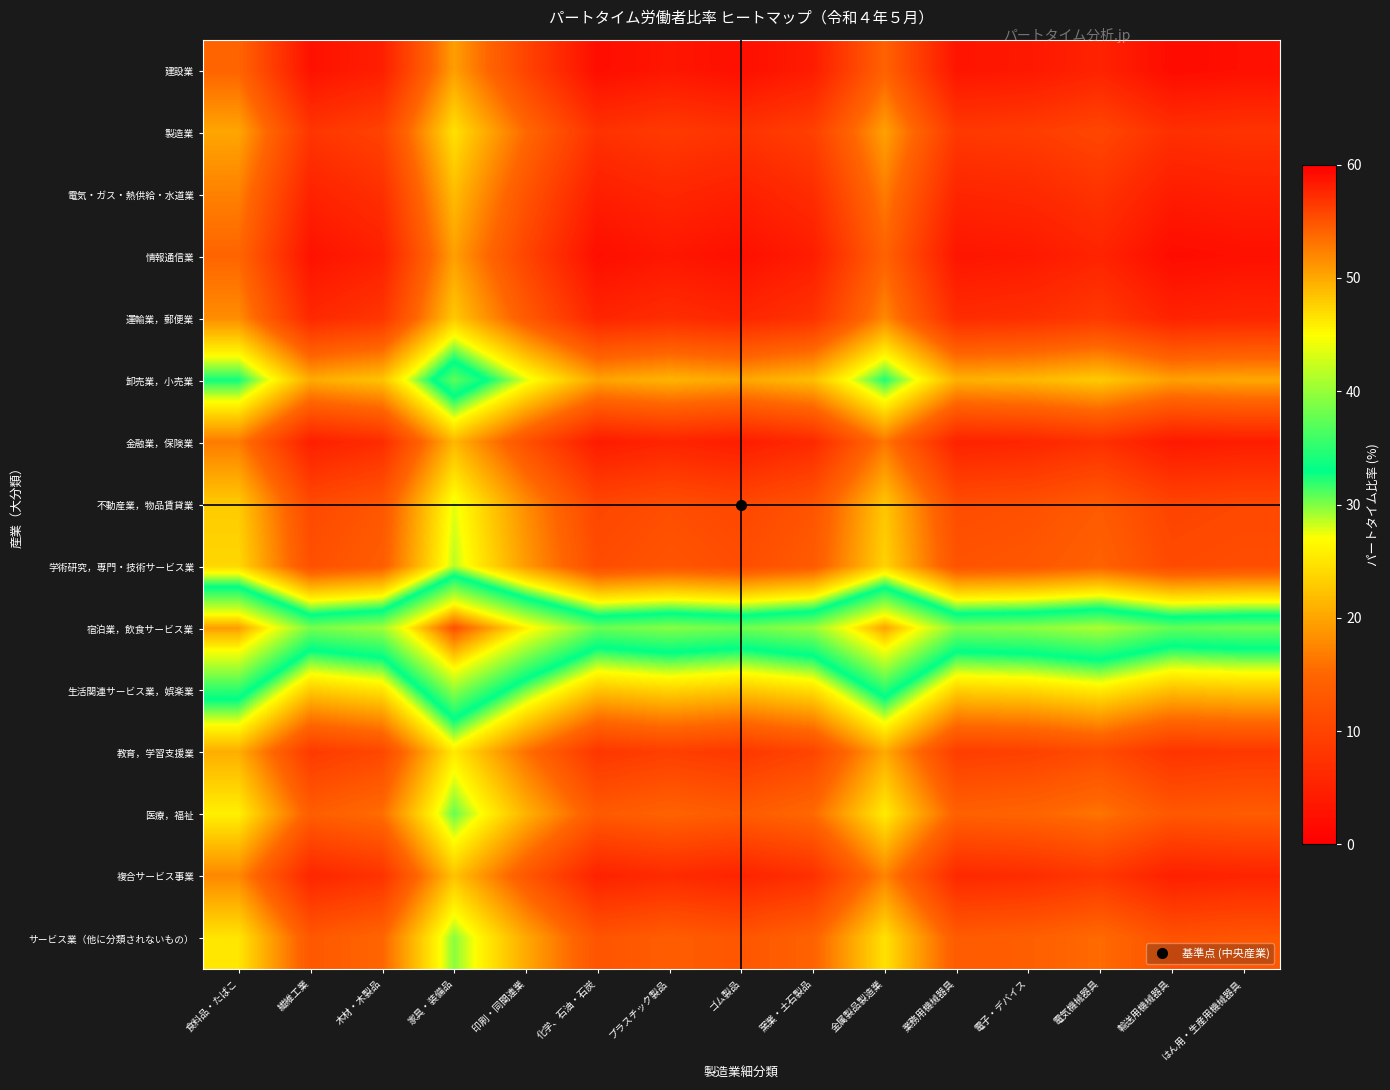

Reading left to right, extract all data points from this chart.

建設業: 食料品・たばこ=14.8	繊維工業=2.7	木材・木製品=4.6	家具・装備品=19.5	印刷・同関連業=10.1	化学、石油・石炭=2.1	プラスチック製品=3.4	ゴム製品=2.3	窯業・土石製品=4.2	金属製品製造業=14.5	業務用機械器具=3.1	電子・デバイス=3.6	電気機械器具=5.2	輸送用機械器具=1.8	はん用・生産用機械器具=2.4
製造業: 食料品・たばこ=20.1	繊維工業=8.0	木材・木製品=9.9	家具・装備品=24.8	印刷・同関連業=15.3	化学、石油・石炭=7.4	プラスチック製品=8.7	ゴム製品=7.6	窯業・土石製品=9.4	金属製品製造業=19.7	業務用機械器具=8.4	電子・デバイス=8.9	電気機械器具=10.4	輸送用機械器具=7.1	はん用・生産用機械器具=7.7
電気・ガス・熱供給・水道業: 食料品・たばこ=17.2	繊維工業=5.1	木材・木製品=7.0	家具・装備品=21.9	印刷・同関連業=12.4	化学、石油・石炭=4.5	プラスチック製品=5.8	ゴム製品=4.8	窯業・土石製品=6.6	金属製品製造業=16.9	業務用機械器具=5.5	電子・デバイス=6.0	電気機械器具=7.6	輸送用機械器具=4.2	はん用・生産用機械器具=4.8
情報通信業: 食料品・たばこ=14.9	繊維工業=2.8	木材・木製品=4.7	家具・装備品=19.6	印刷・同関連業=10.2	化学、石油・石炭=2.2	プラスチック製品=3.5	ゴム製品=2.5	窯業・土石製品=4.3	金属製品製造業=14.6	業務用機械器具=3.2	電子・デバイス=3.8	電気機械器具=5.3	輸送用機械器具=1.9	はん用・生産用機械器具=2.5
運輸業，郵便業: 食料品・たばこ=18.1	繊維工業=6.0	木材・木製品=7.9	家具・装備品=22.8	印刷・同関連業=13.4	化学、石油・石炭=5.4	プラスチック製品=6.7	ゴム製品=5.7	窯業・土石製品=7.5	金属製品製造業=17.8	業務用機械器具=6.5	電子・デバイス=7.0	電気機械器具=8.5	輸送用機械器具=5.1	はん用・生産用機械器具=5.7
卸売業，小売業: 食料品・たばこ=32.6	繊維工業=20.5	木材・木製品=22.4	家具・装備品=37.3	印刷・同関連業=27.9	化学、石油・石炭=19.9	プラスチック製品=21.2	ゴム製品=20.1	窯業・土石製品=22.0	金属製品製造業=32.2	業務用機械器具=20.9	電子・デバイス=21.4	電気機械器具=23.0	輸送用機械器具=19.6	はん用・生産用機械器具=20.2
金融業，保険業: 食料品・たばこ=16.8	繊維工業=4.7	木材・木製品=6.6	家具・装備品=21.5	印刷・同関連業=12.0	化学、石油・石炭=4.0	プラスチック製品=5.3	ゴム製品=4.3	窯業・土石製品=6.2	金属製品製造業=16.4	業務用機械器具=5.1	電子・デバイス=5.6	電気機械器具=7.2	輸送用機械器具=3.8	はん用・生産用機械器具=4.3
不動産業，物品賃貸業: 食料品・たばこ=23.0	繊維工業=10.9	木材・木製品=12.8	家具・装備品=27.7	印刷・同関連業=18.2	化学、石油・石炭=10.2	プラスチック製品=11.6	ゴム製品=10.5	窯業・土石製品=12.4	金属製品製造業=22.6	業務用機械器具=11.3	電子・デバイス=11.8	電気機械器具=13.4	輸送用機械器具=10.0	はん用・生産用機械器具=10.6
学術研究，専門・技術サービス業: 食料品・たばこ=24.0	繊維工業=11.9	木材・木製品=13.8	家具・装備品=28.7	印刷・同関連業=19.2	化学、石油・石炭=11.2	プラスチック製品=12.6	ゴム製品=11.5	窯業・土石製品=13.4	金属製品製造業=23.6	業務用機械器具=12.3	電子・デバイス=12.8	電気機械器具=14.4	輸送用機械器具=11.0	はん用・生産用機械器具=11.6
宿泊業，飲食サービス業: 食料品・たばこ=50.6	繊維工業=38.5	木材・木製品=40.4	家具・装備品=55.3	印刷・同関連業=45.9	化学、石油・石炭=37.9	プラスチック製品=39.2	ゴム製品=38.2	窯業・土石製品=40.0	金属製品製造業=50.2	業務用機械器具=39.0	電子・デバイス=39.5	電気機械器具=41.0	輸送用機械器具=37.6	はん用・生産用機械器具=38.2
生活関連サービス業，娯楽業: 食料品・たばこ=35.1	繊維工業=23.1	木材・木製品=24.9	家具・装備品=39.9	印刷・同関連業=30.4	化学、石油・石炭=22.4	プラスチック製品=23.8	ゴム製品=22.7	窯業・土石製品=24.6	金属製品製造業=34.8	業務用機械器具=23.5	電子・デバイス=24.0	電気機械器具=25.6	輸送用機械器具=22.1	はん用・生産用機械器具=22.8
教育，学習支援業: 食料品・たばこ=20.8	繊維工業=8.7	木材・木製品=10.6	家具・装備品=25.5	印刷・同関連業=16.0	化学、石油・石炭=8.0	プラスチック製品=9.3	ゴム製品=8.3	窯業・土石製品=10.1	金属製品製造業=20.4	業務用機械器具=9.1	電子・デバイス=9.6	電気機械器具=11.1	輸送用機械器具=7.8	はん用・生産用機械器具=8.3
医療，福祉: 食料品・たばこ=25.9	繊維工業=13.8	木材・木製品=15.7	家具・装備品=30.6	印刷・同関連業=21.1	化学、石油・石炭=13.2	プラスチック製品=14.5	ゴム製品=13.4	窯業・土石製品=15.3	金属製品製造業=25.6	業務用機械器具=14.2	電子・デバイス=14.8	電気機械器具=16.3	輸送用機械器具=12.9	はん用・生産用機械器具=13.5
複合サービス事業: 食料品・たばこ=17.8	繊維工業=5.6	木材・木製品=7.5	家具・装備品=22.5	印刷・同関連業=13.0	化学、石油・石炭=5.0	プラスチック製品=6.3	ゴム製品=5.3	窯業・土石製品=7.1	金属製品製造業=17.4	業務用機械器具=6.1	電子・デバイス=6.6	電気機械器具=8.1	輸送用機械器具=4.8	はん用・生産用機械器具=5.3
サービス業（他に分類されないもの）: 食料品・たばこ=25.1	繊維工業=13.0	木材・木製品=14.9	家具・装備品=29.8	印刷・同関連業=20.4	化学、石油・石炭=12.4	プラスチック製品=13.7	ゴム製品=12.6	窯業・土石製品=14.5	金属製品製造業=24.8	業務用機械器具=13.4	電子・デバイス=13.9	電気機械器具=15.5	輸送用機械器具=12.1	はん用・生産用機械器具=12.7